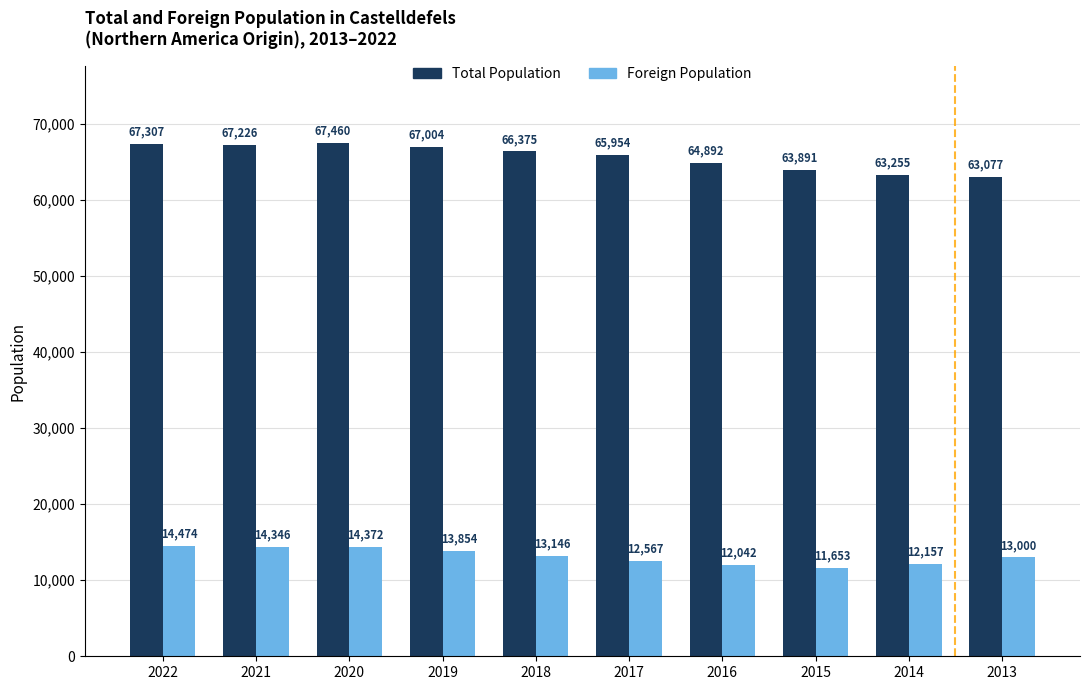

What is the sum of the Total Population values at 2016 and 2013?

127969